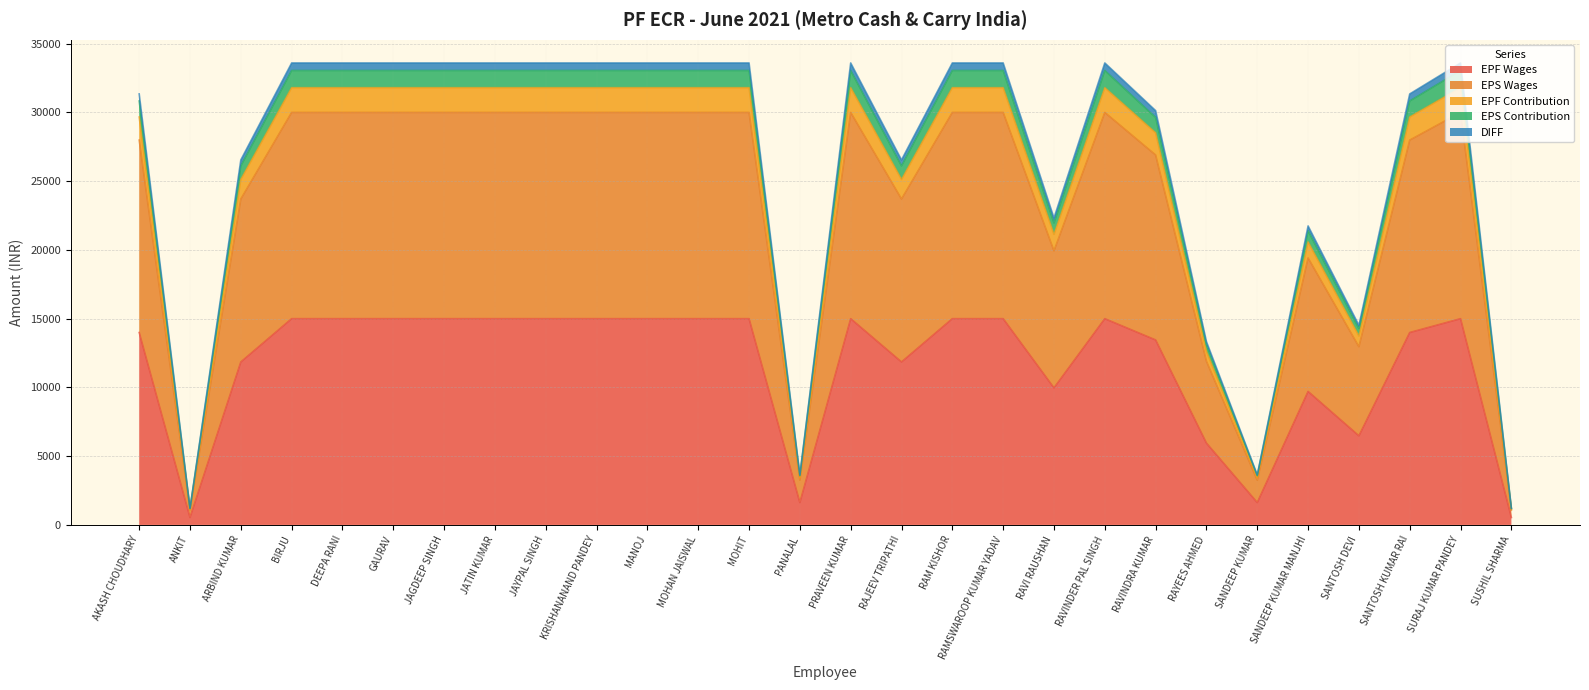

True or false: DIFF and EPF Contribution cross at least once.

False